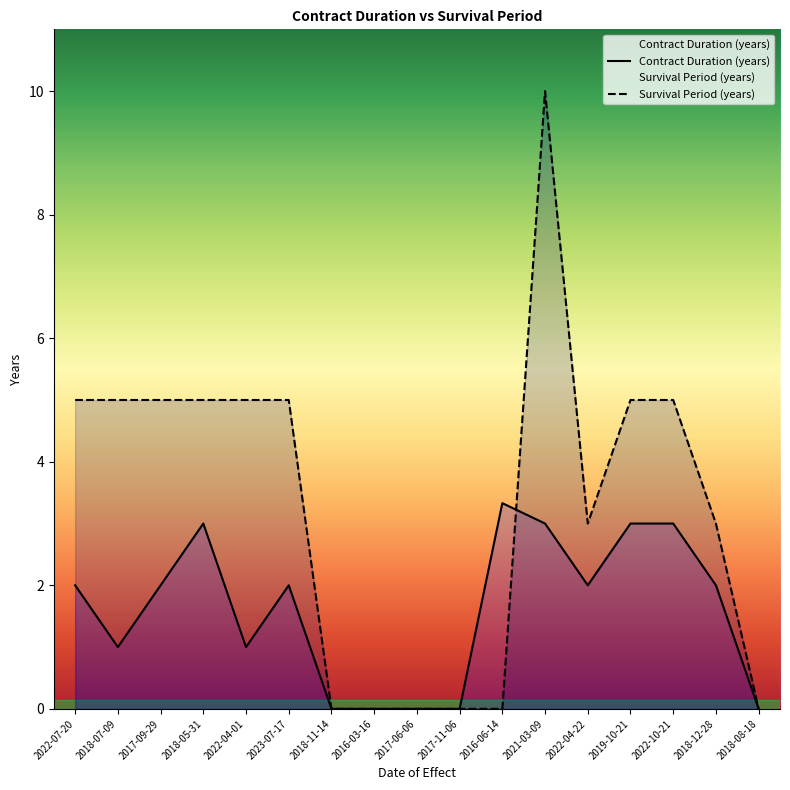

Which series changed the most between 2018-05-31 and 2022-04-22?

Survival Period (years)